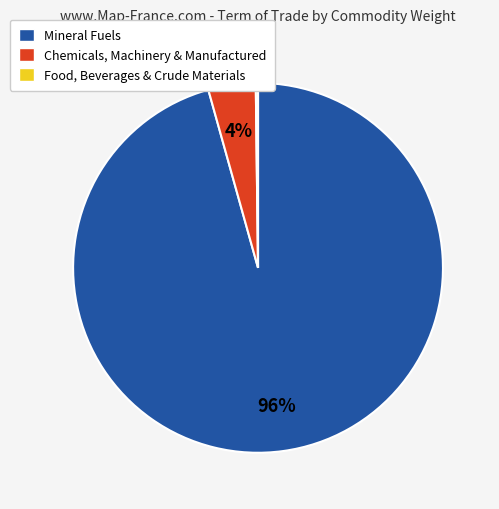

Which category has the biggest portion of the pie?

Mineral Fuels